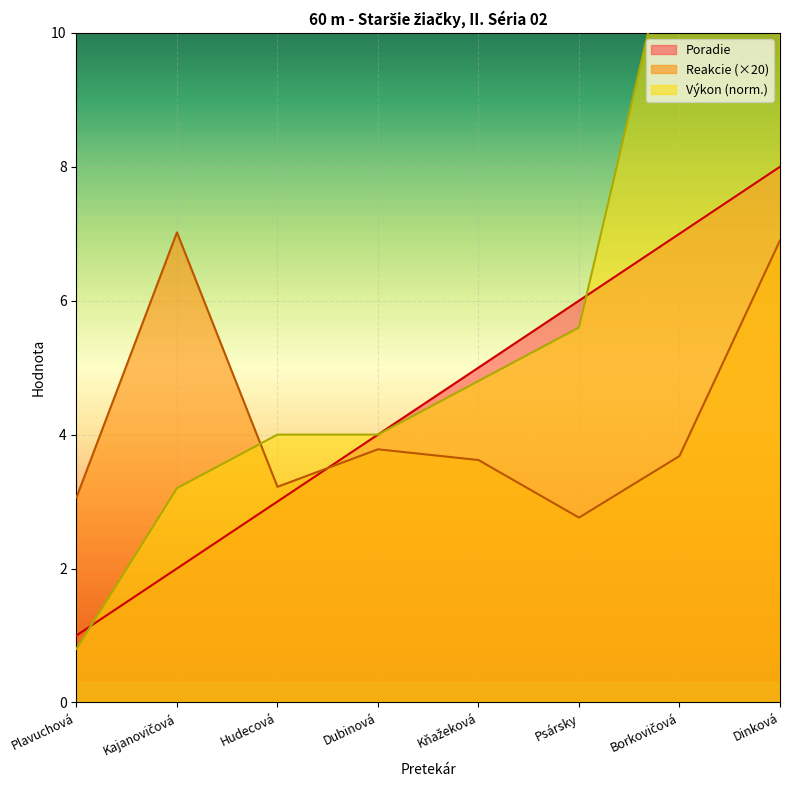

What is the spread (max minus min) of values at Dinková?

14.7